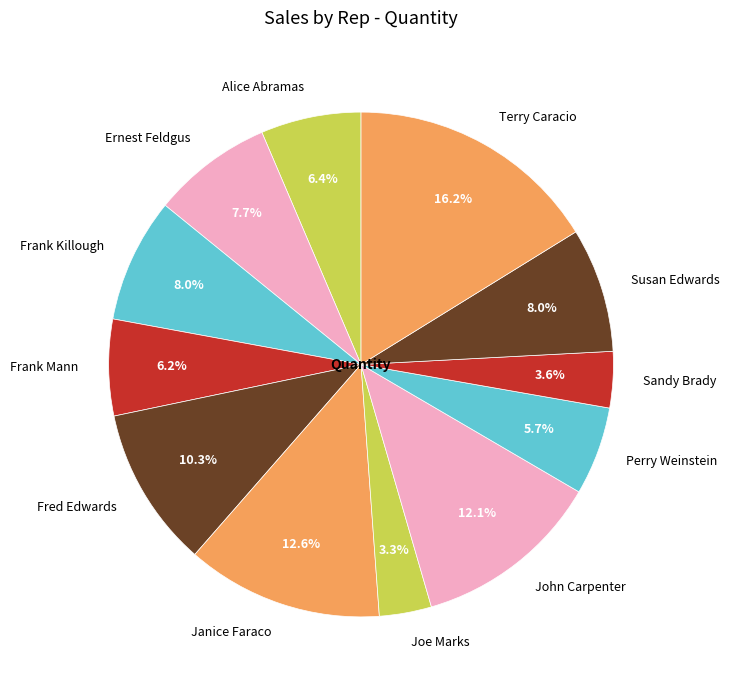

Which has a higher value, Susan Edwards or Sandy Brady?

Susan Edwards